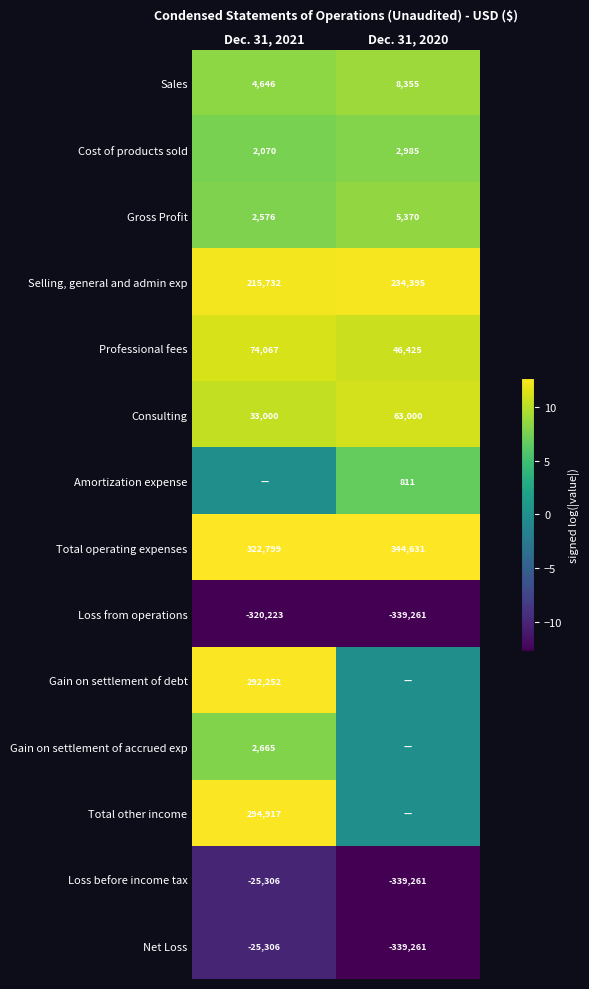

At which label does Selling, general and admin exp reach its minimum?

Dec. 31, 2021